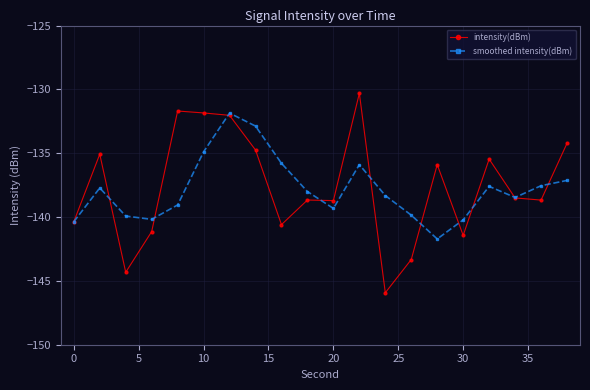

How many lines are shown in the chart?

2